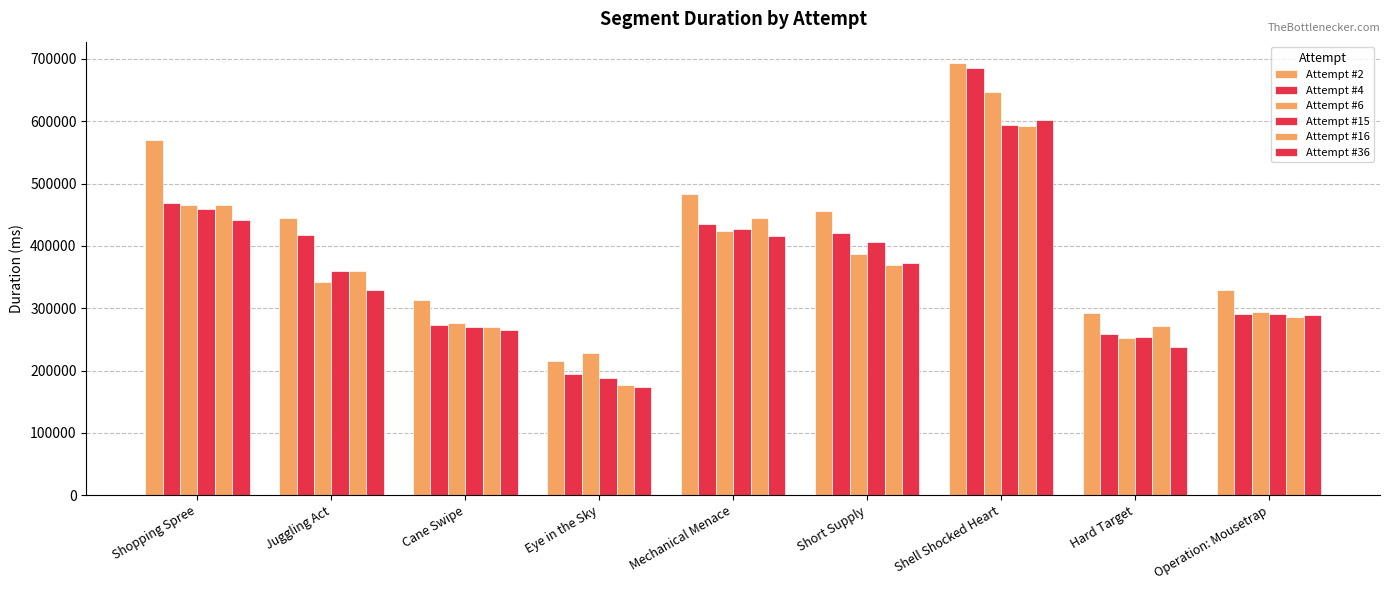

How many series are shown in this chart?

6